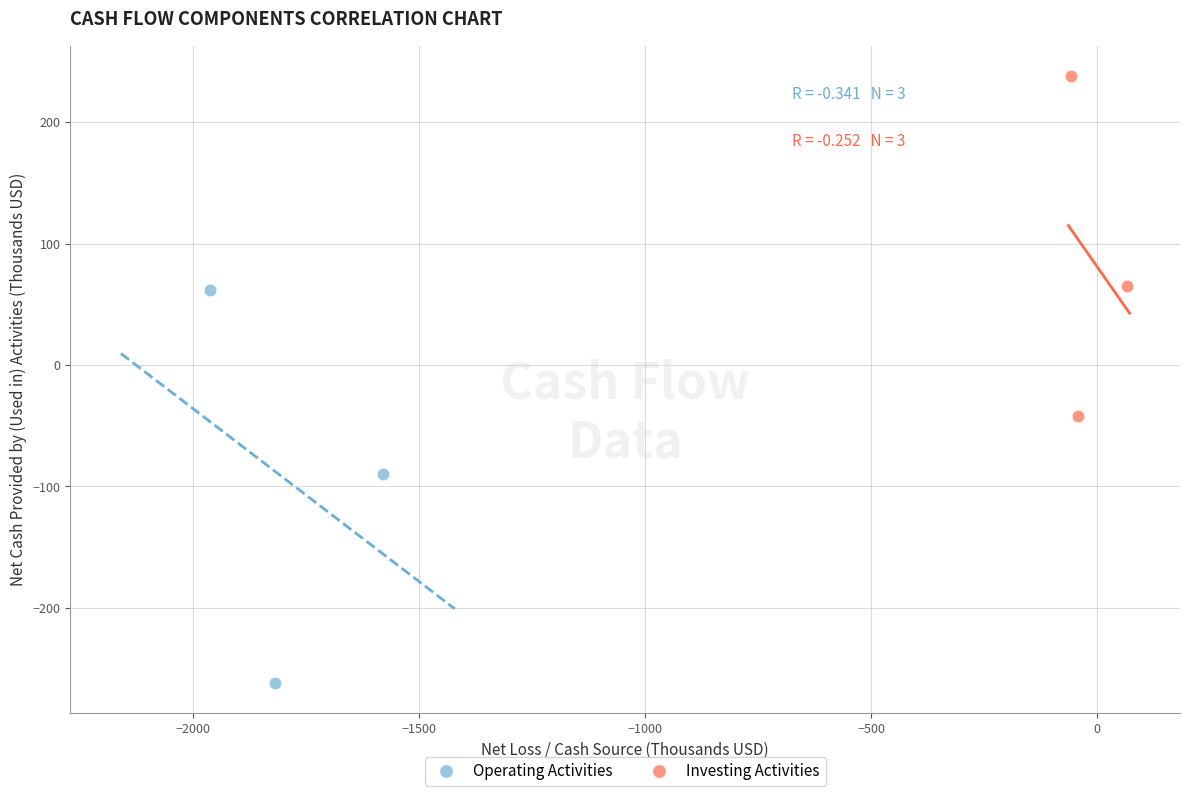

Which series reaches the maximum Y coordinate?

Investing Activities